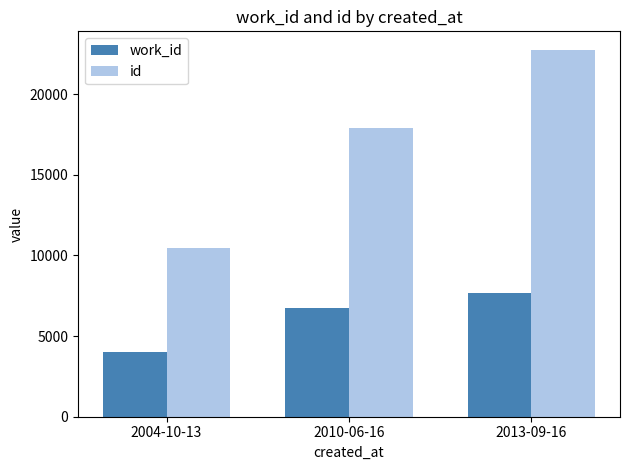

Which series changed the most between 2004-10-13 and 2010-06-16?

id